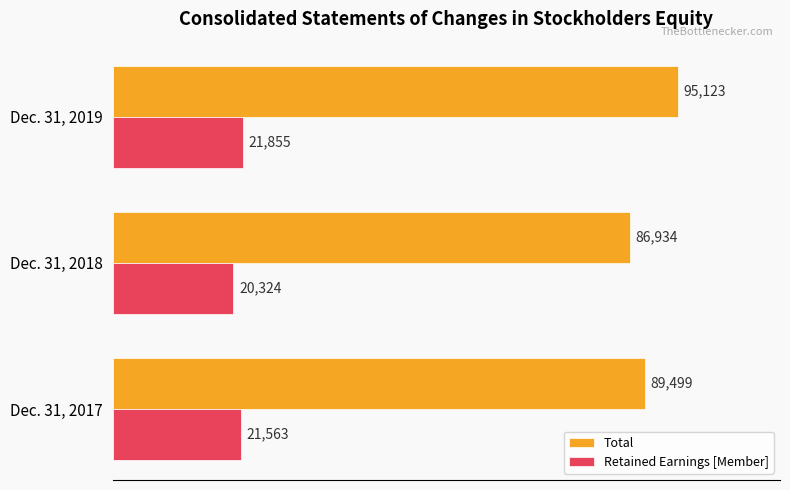

What is the difference between the maximum and second lowest values in the Total series?

5624